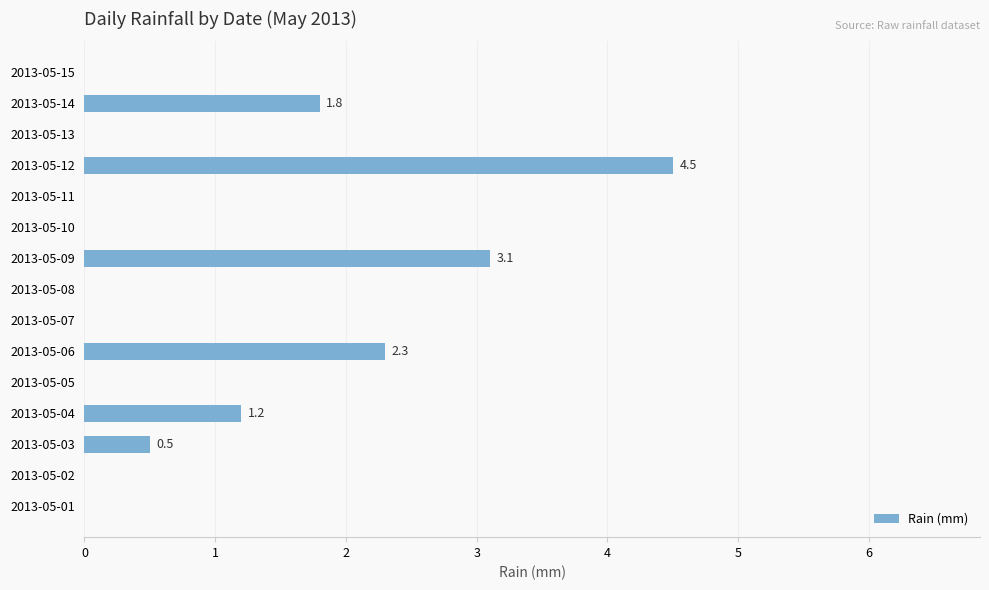

Between 2013-05-12 and 2013-05-13, which is larger?

2013-05-12